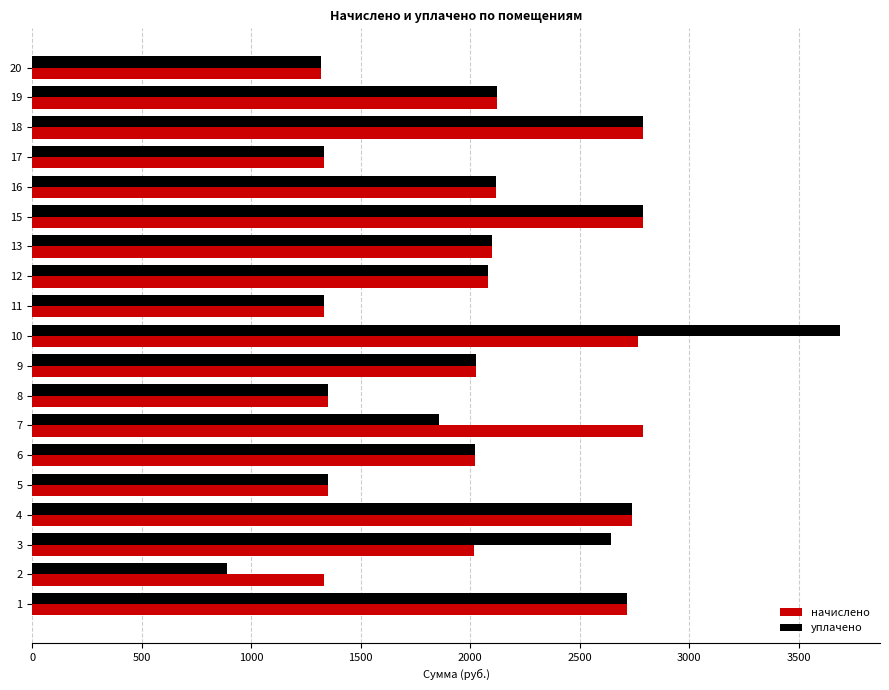

The value of уплачено at 9 is 613.9. True or false?

False